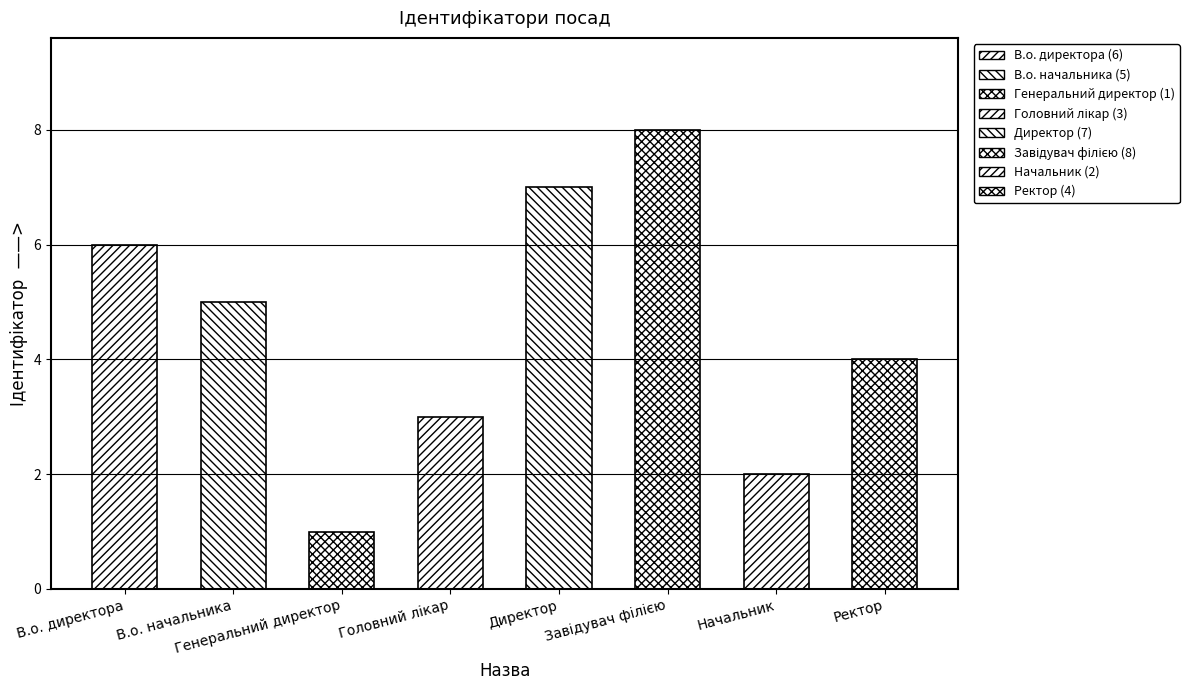

What position from the left is В.о. директора?

1